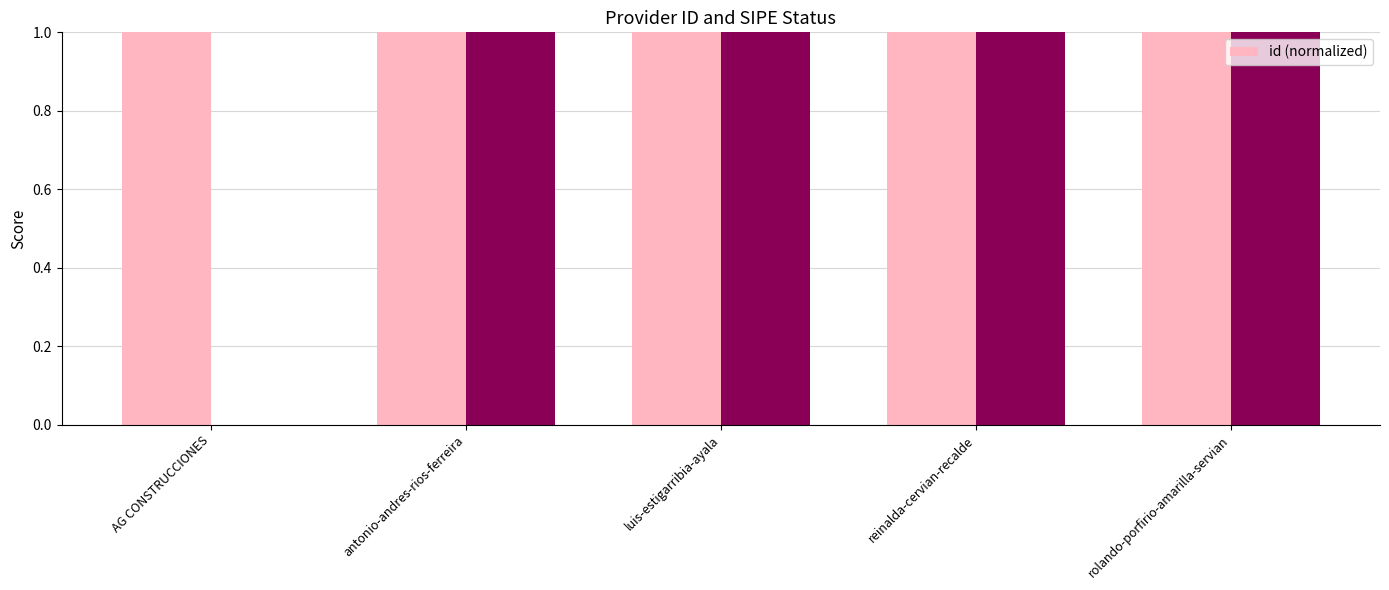

The value at AG CONSTRUCCIONES is 1.0. True or false?

True